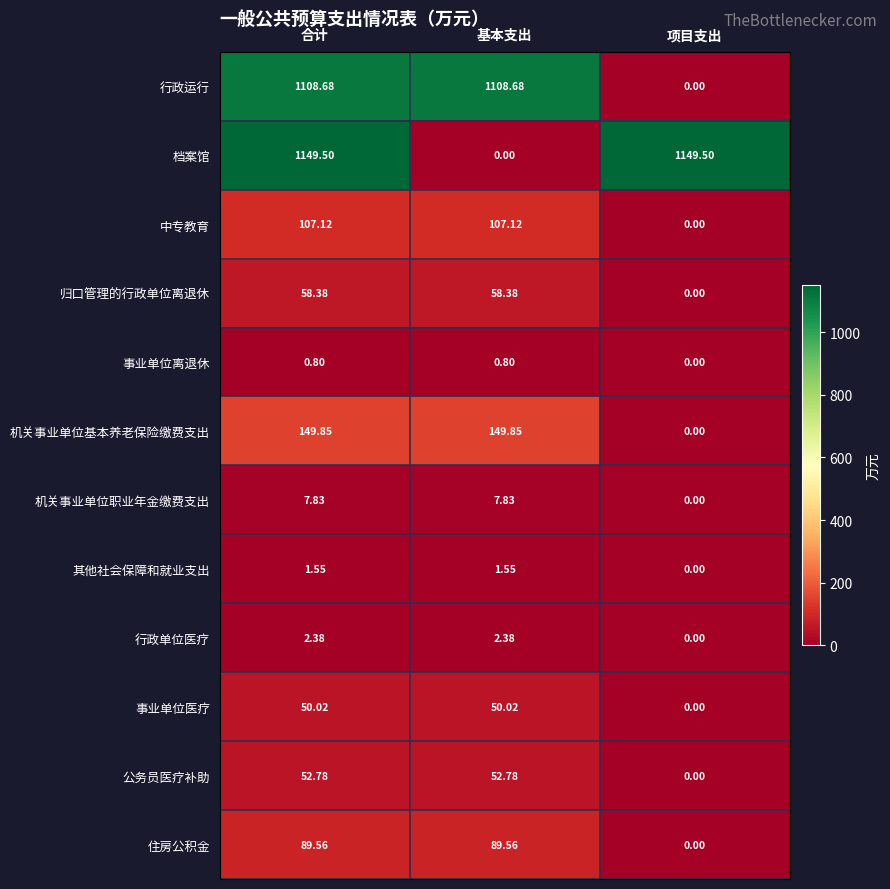

At how many categories does at least one series exceed 573?

3